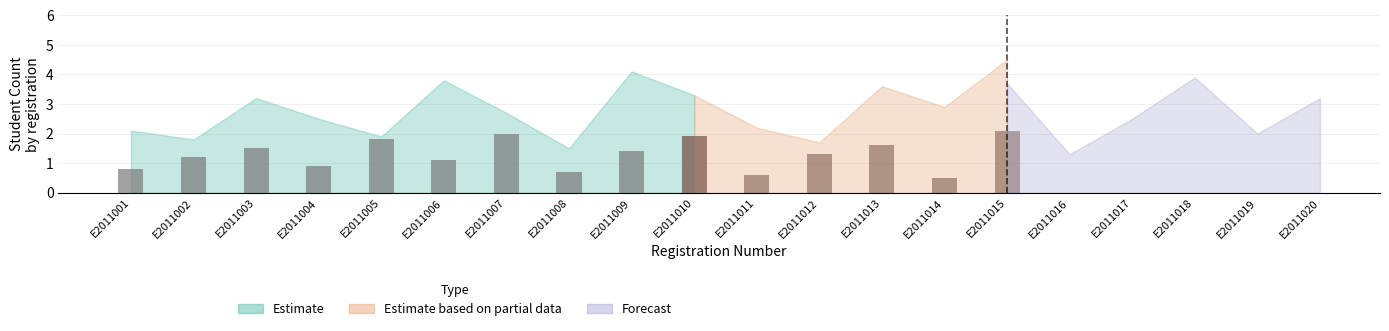

Count the number of data series in this chart.

3